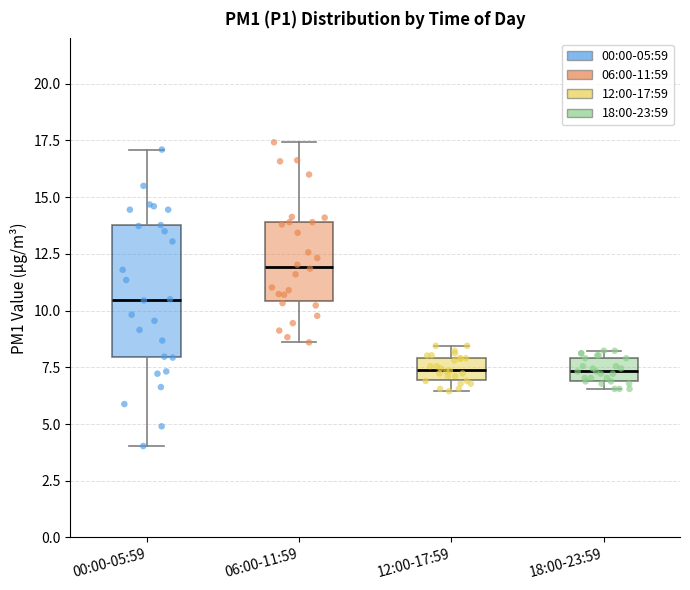

Comparing the boxes themselves (not the whiskers), which one is the tallest?

00:00-05:59